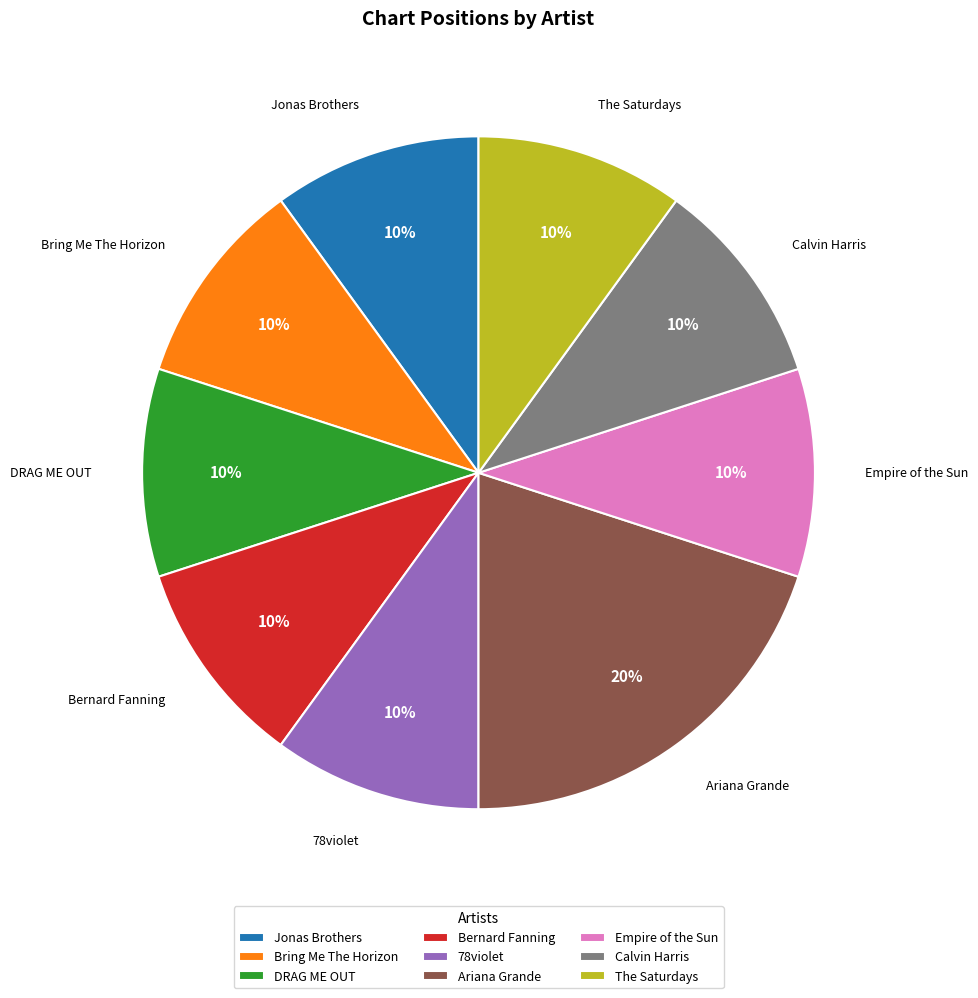

Approximately how many times larger is the value at Bring Me The Horizon compared to Calvin Harris?

1.0